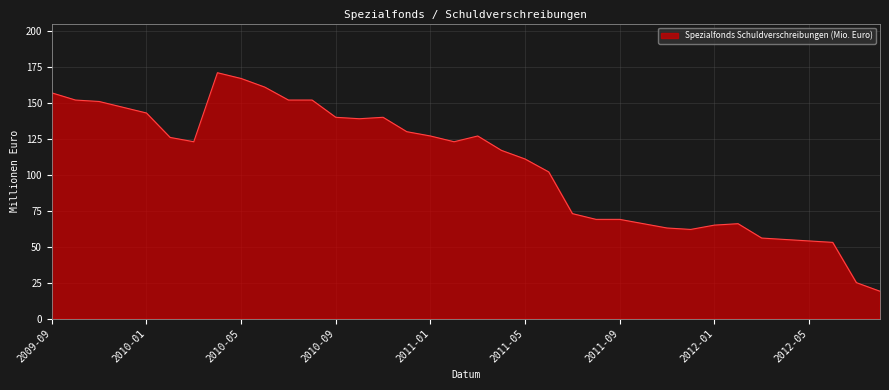

Count the number of data series in this chart.

1